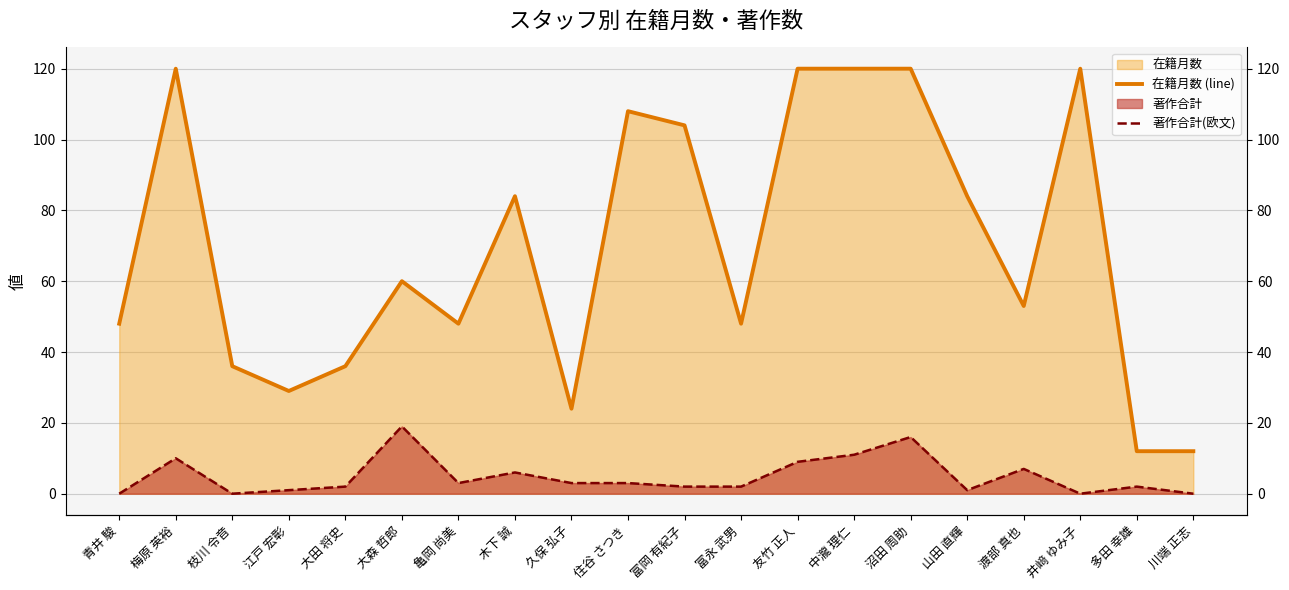

What is the spread (max minus min) of values at 梅原 英裕?

110